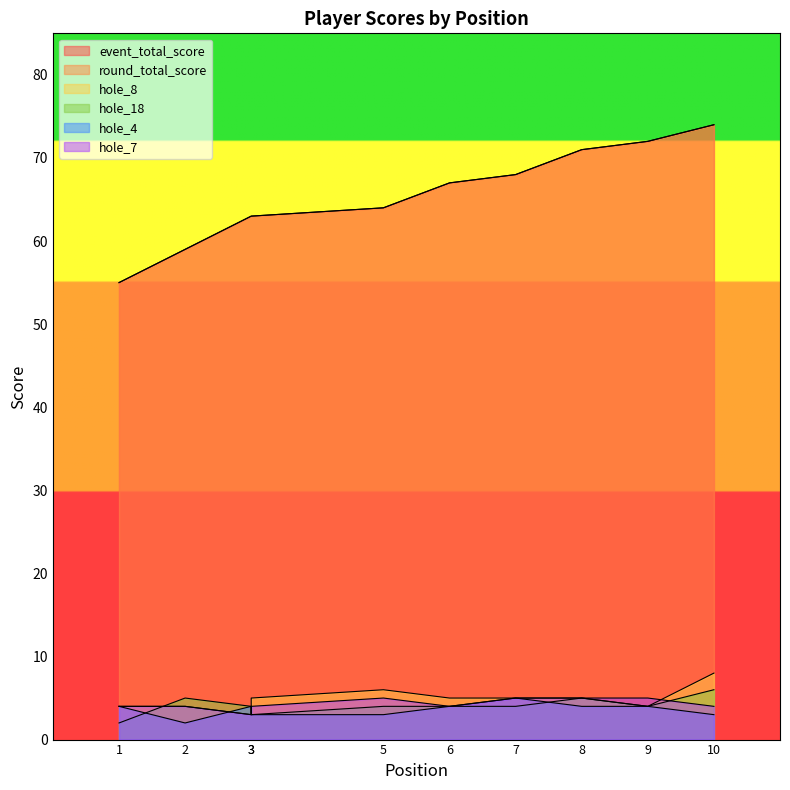

Which series has the largest range (max minus min)?

event_total_score